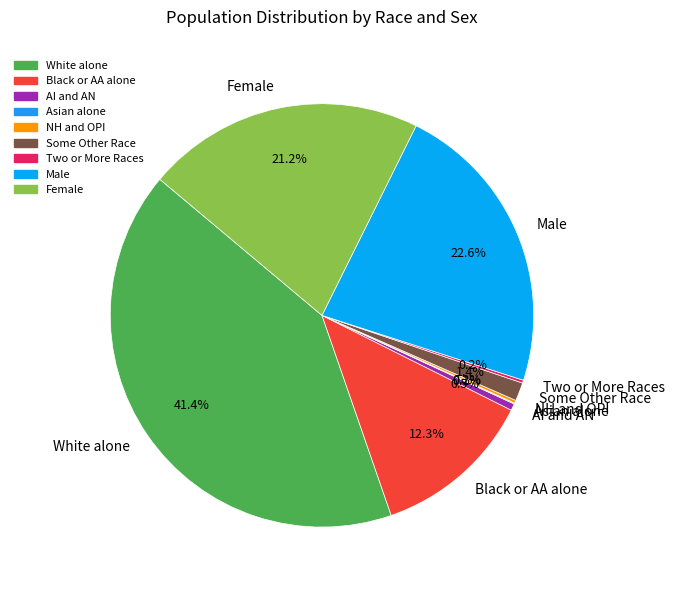

Is there any slice that represents more than half of the pie?

No